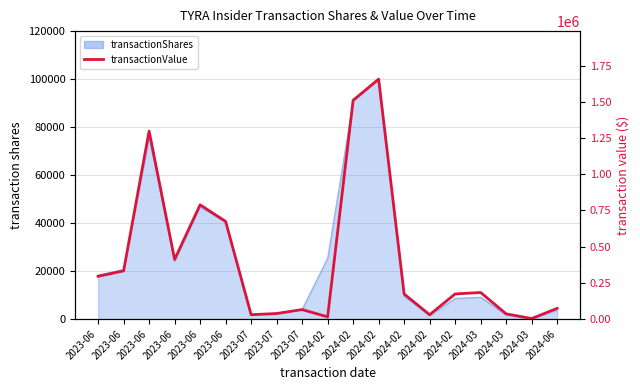

Between 2024-02 and 2024-02, which is larger?

2024-02